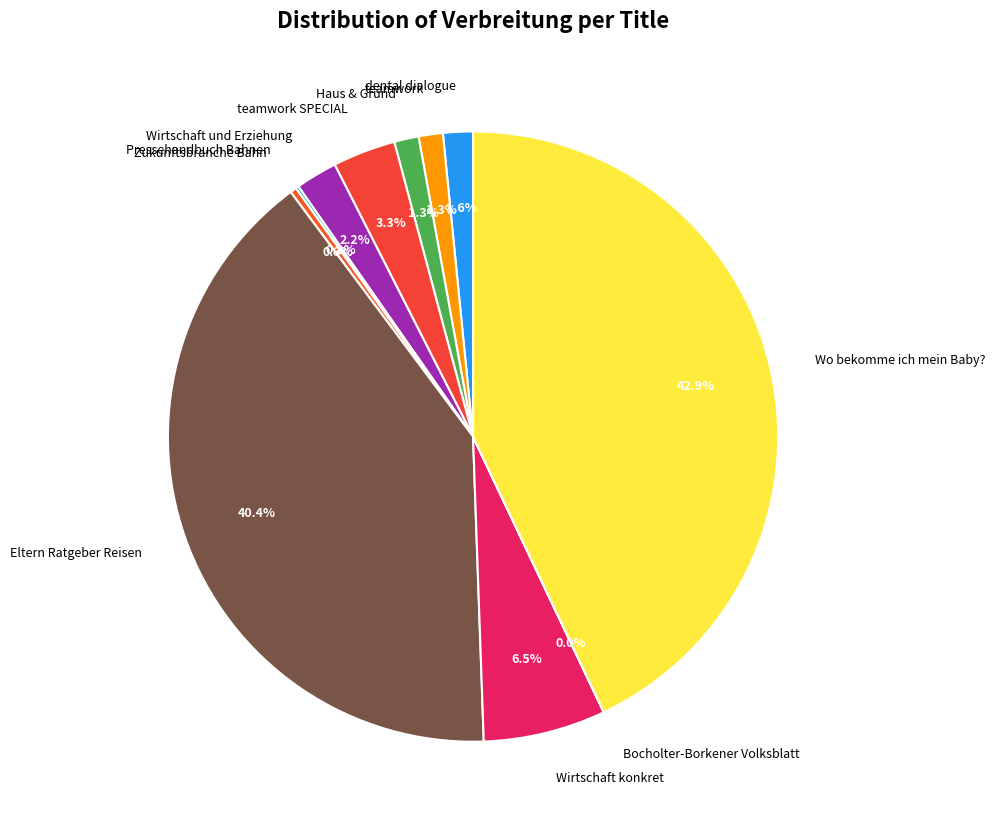

What percentage is the Eltern Ratgeber Reisen slice, to the nearest percent?

40%